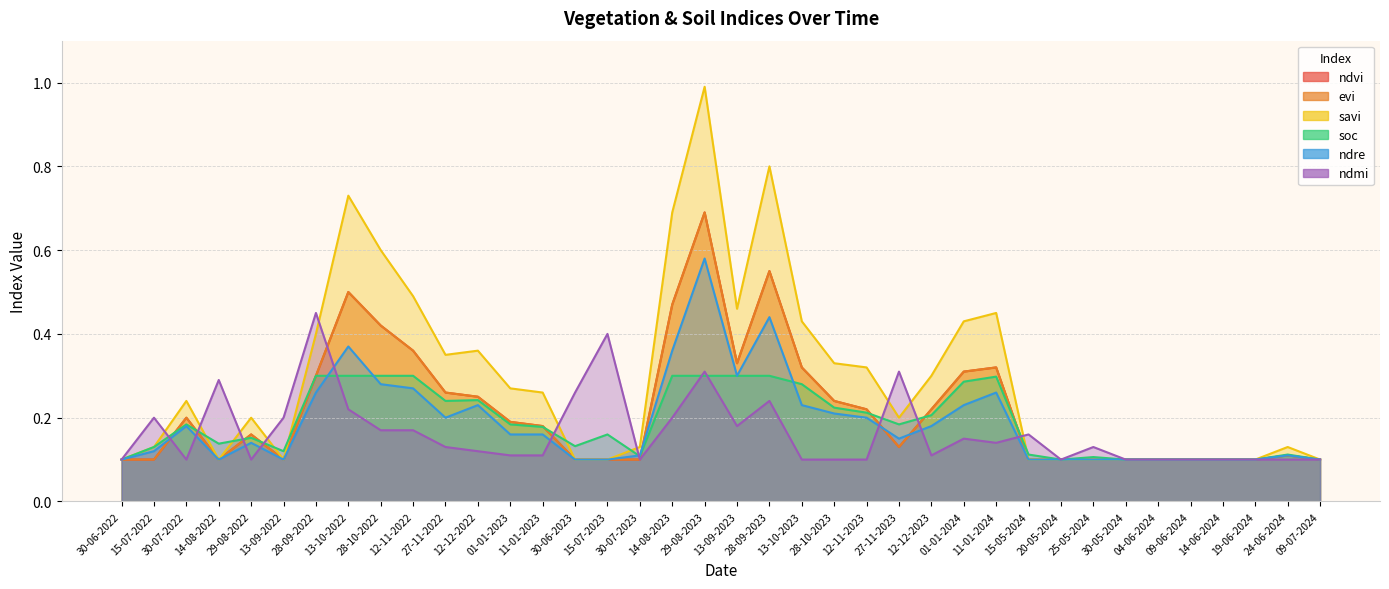

In soc, how many points are lower than both neighbors (excluding endpoints)?

7